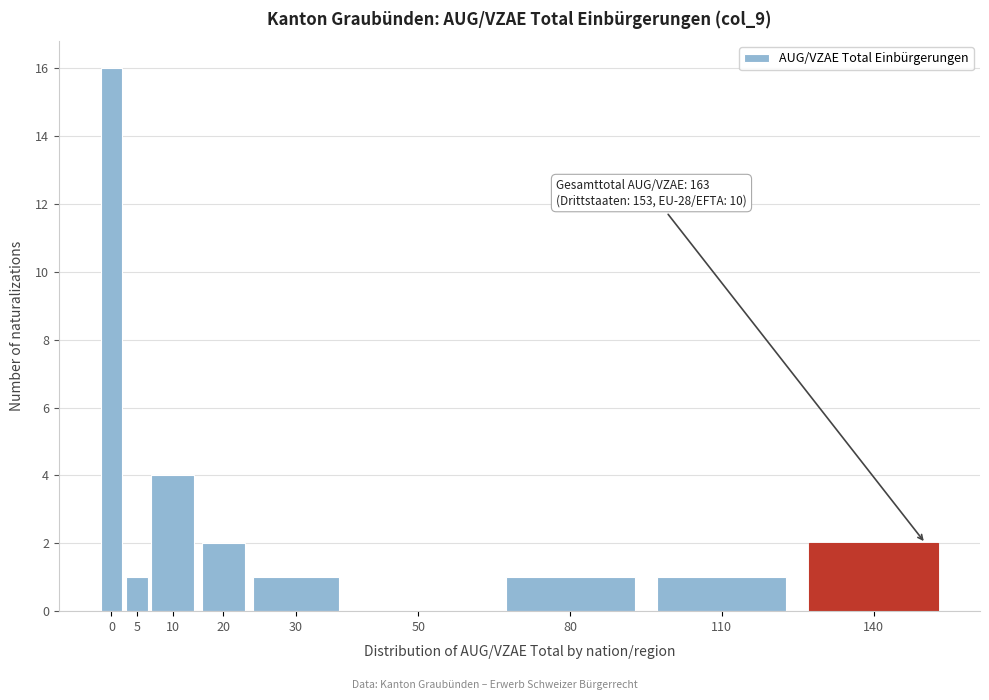

Reading left to right, list all the values displayed in this chart.

0=16	5=1	10=4	20=2	30=1	50=0	80=1	110=1	140=2